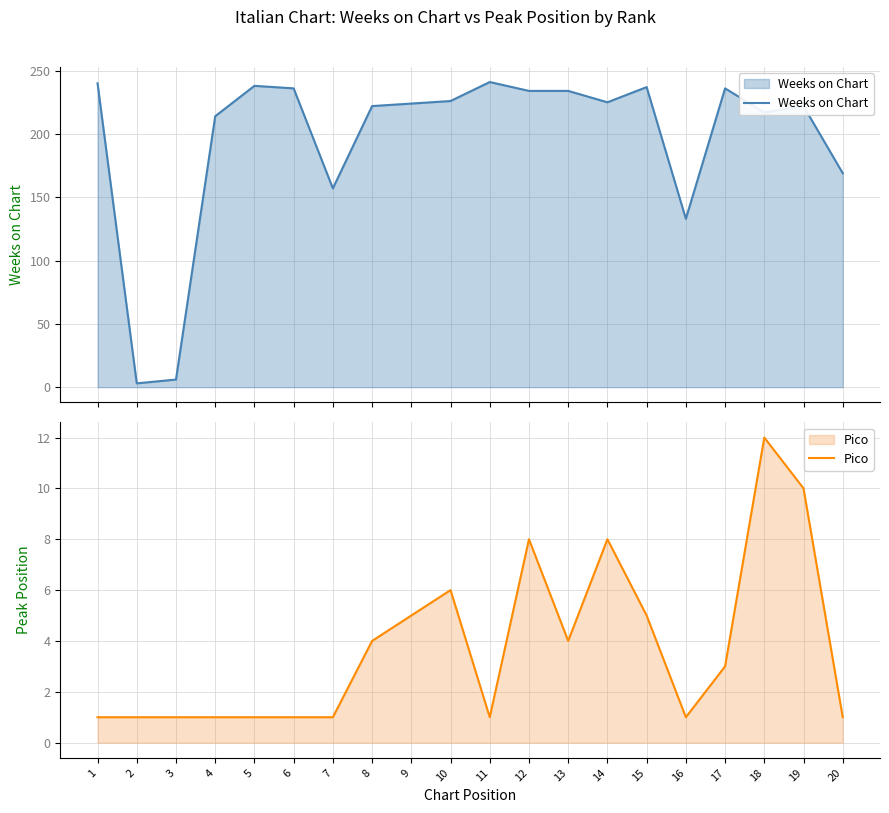

True or false: Pico and Weeks on Chart cross at least once.

False